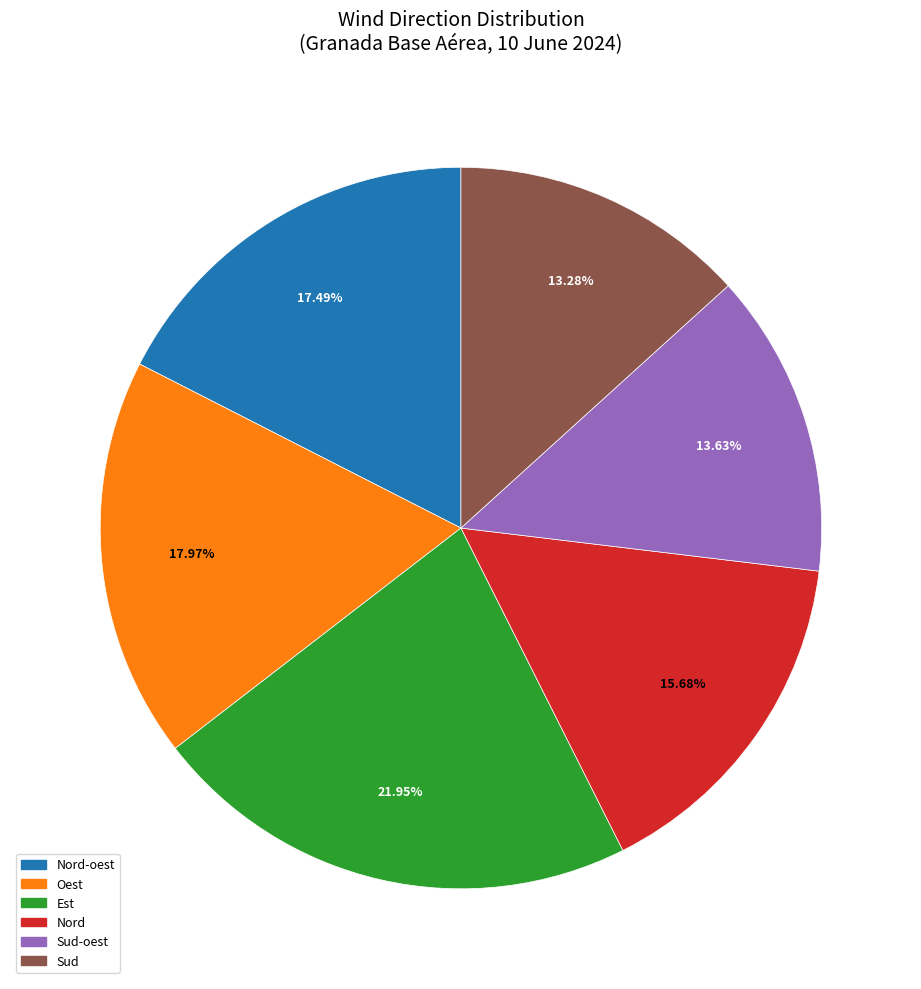

What percentage is NOT represented by Nord-oest?

82.5%